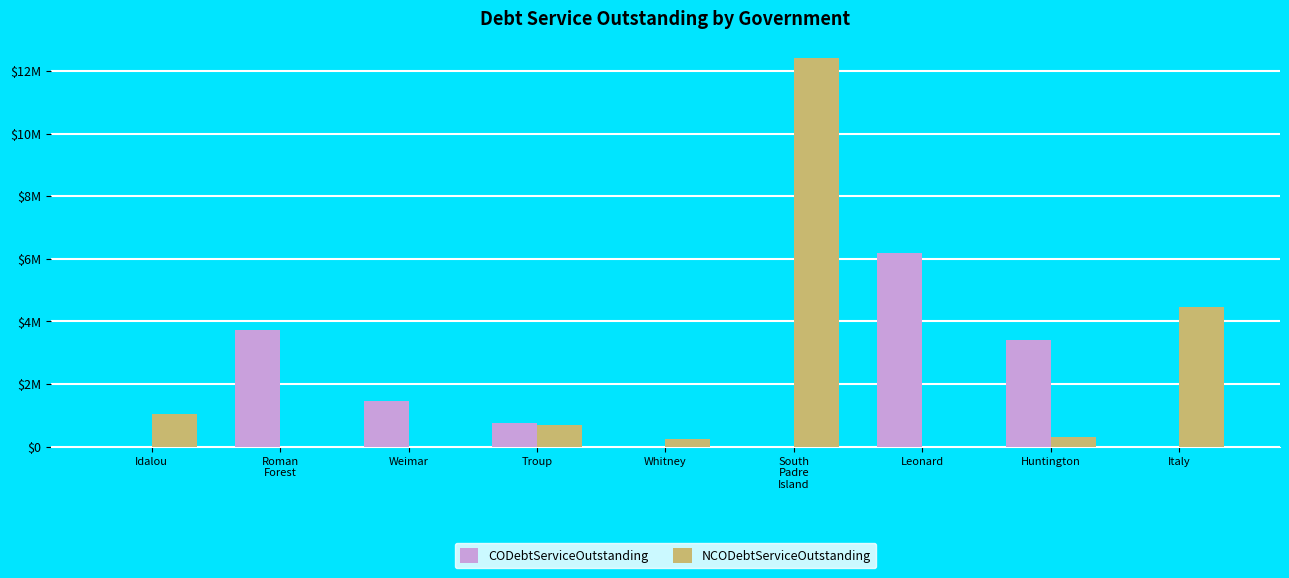

Are the bars horizontal?

No